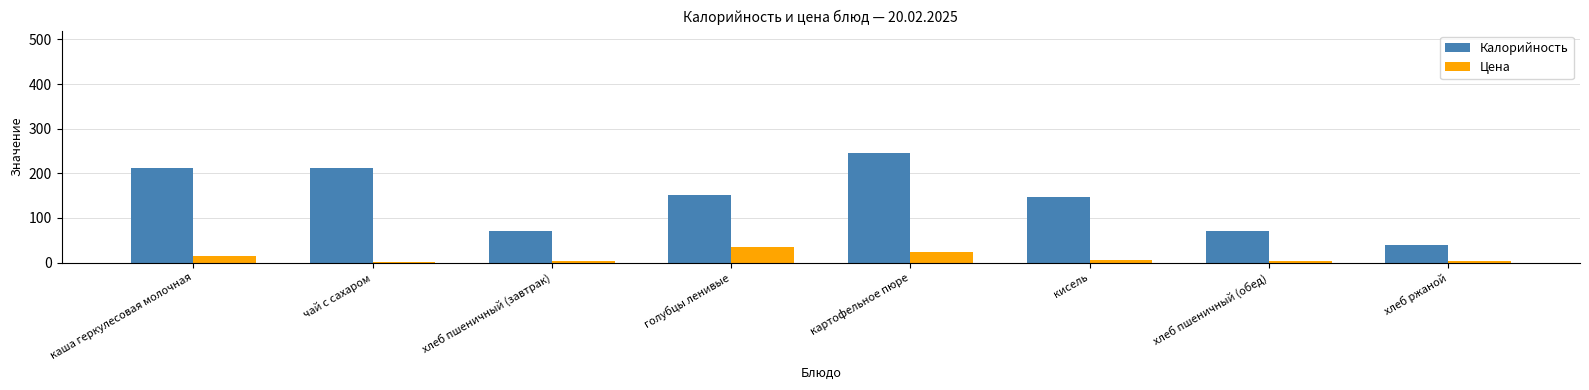

At which category is the sum across all series the highest?

картофельное пюре